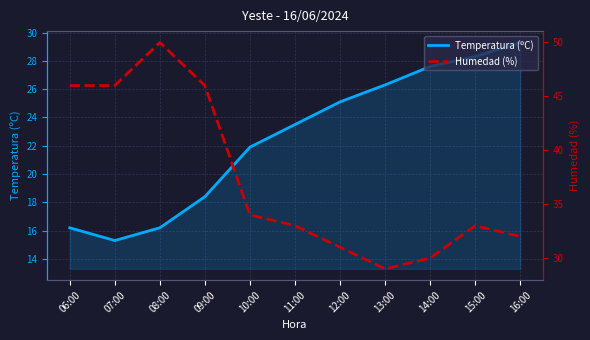

List the series in order of their overall mean, lowest first.

Temperatura (ºC), Humedad (%)